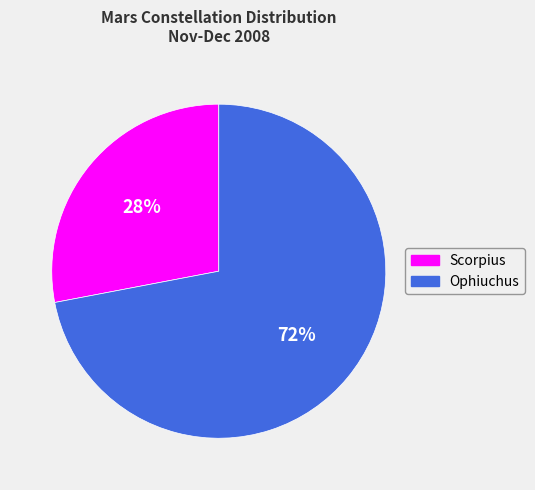

Rank the categories by value from lowest to highest.

Scorpius, Ophiuchus